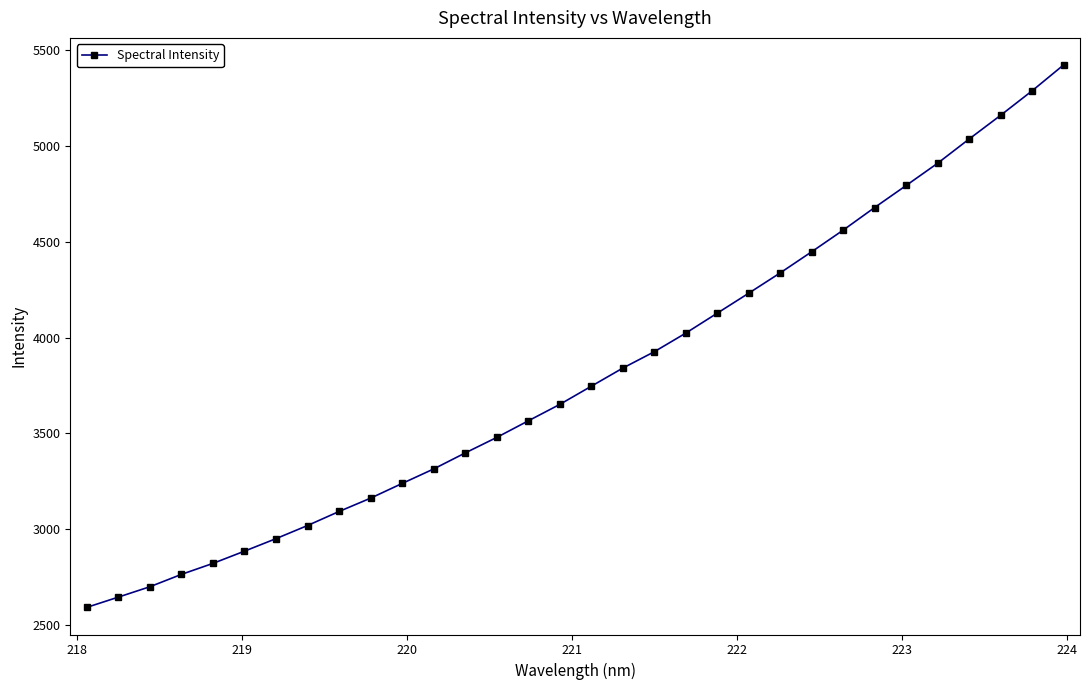

True or false: the data has more than 1 interior local peaks.

False